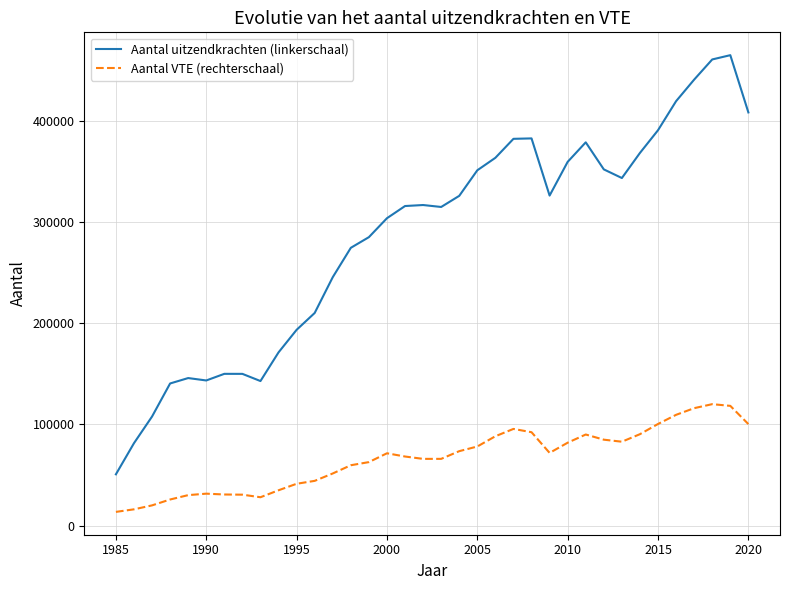

What is the lowest value of the Aantal VTE (rechterschaal) series?

13460